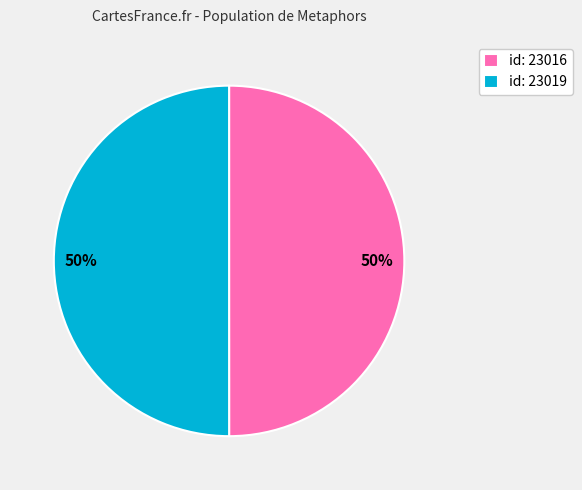

To the nearest percent, what is the average slice percentage?

50%